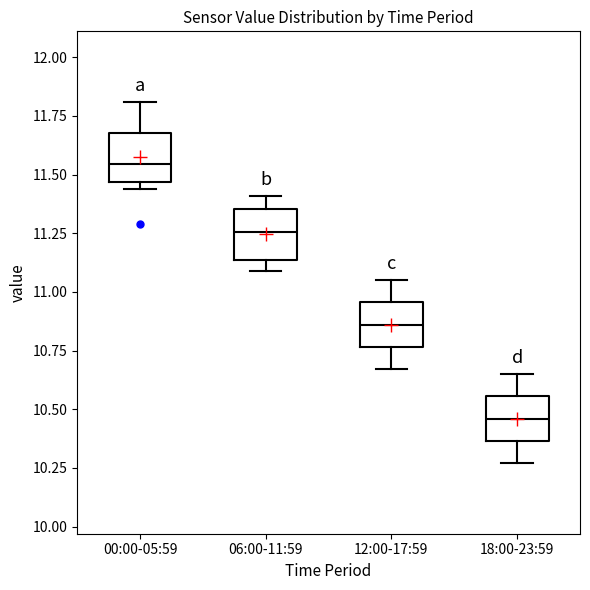

Reading left to right, read every box against the y-axis: the position of its median line, the range the box covers, and the ends of its whiskers. The values are not printed on the chart, so give them approximately, as read against the axis.

00:00-05:59: median 11.55, box 11.45 to 11.70, whiskers 11.45 (just below the box's lower edge) to 11.80
06:00-11:59: median 11.25, box 11.15 to 11.35, whiskers 11.10 to 11.40
12:00-17:59: median 10.85, box 10.75 to 10.95, whiskers 10.65 to 11.05
18:00-23:59: median 10.45, box 10.35 to 10.55, whiskers 10.25 to 10.65